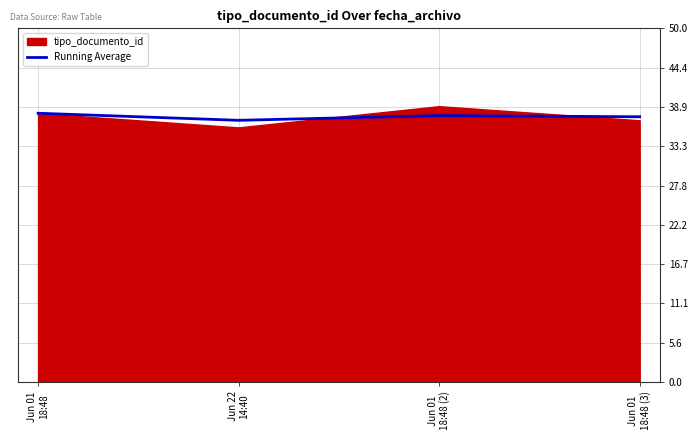

True or false: Running Average has more than 2 interior local peaks.

False